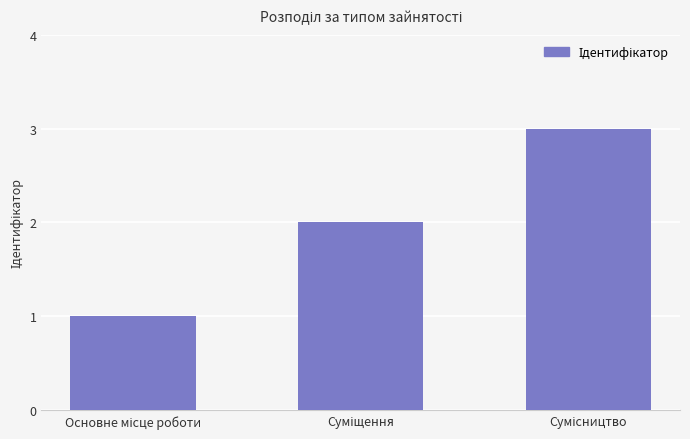

What is the sum of all values?

6